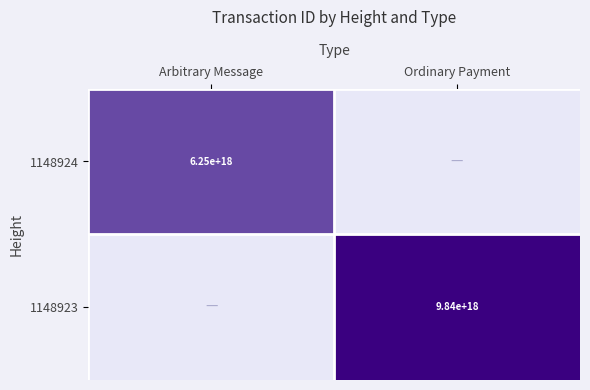

True or false: 1148923 has a value of 9840000000000000000 at Ordinary Payment.

True